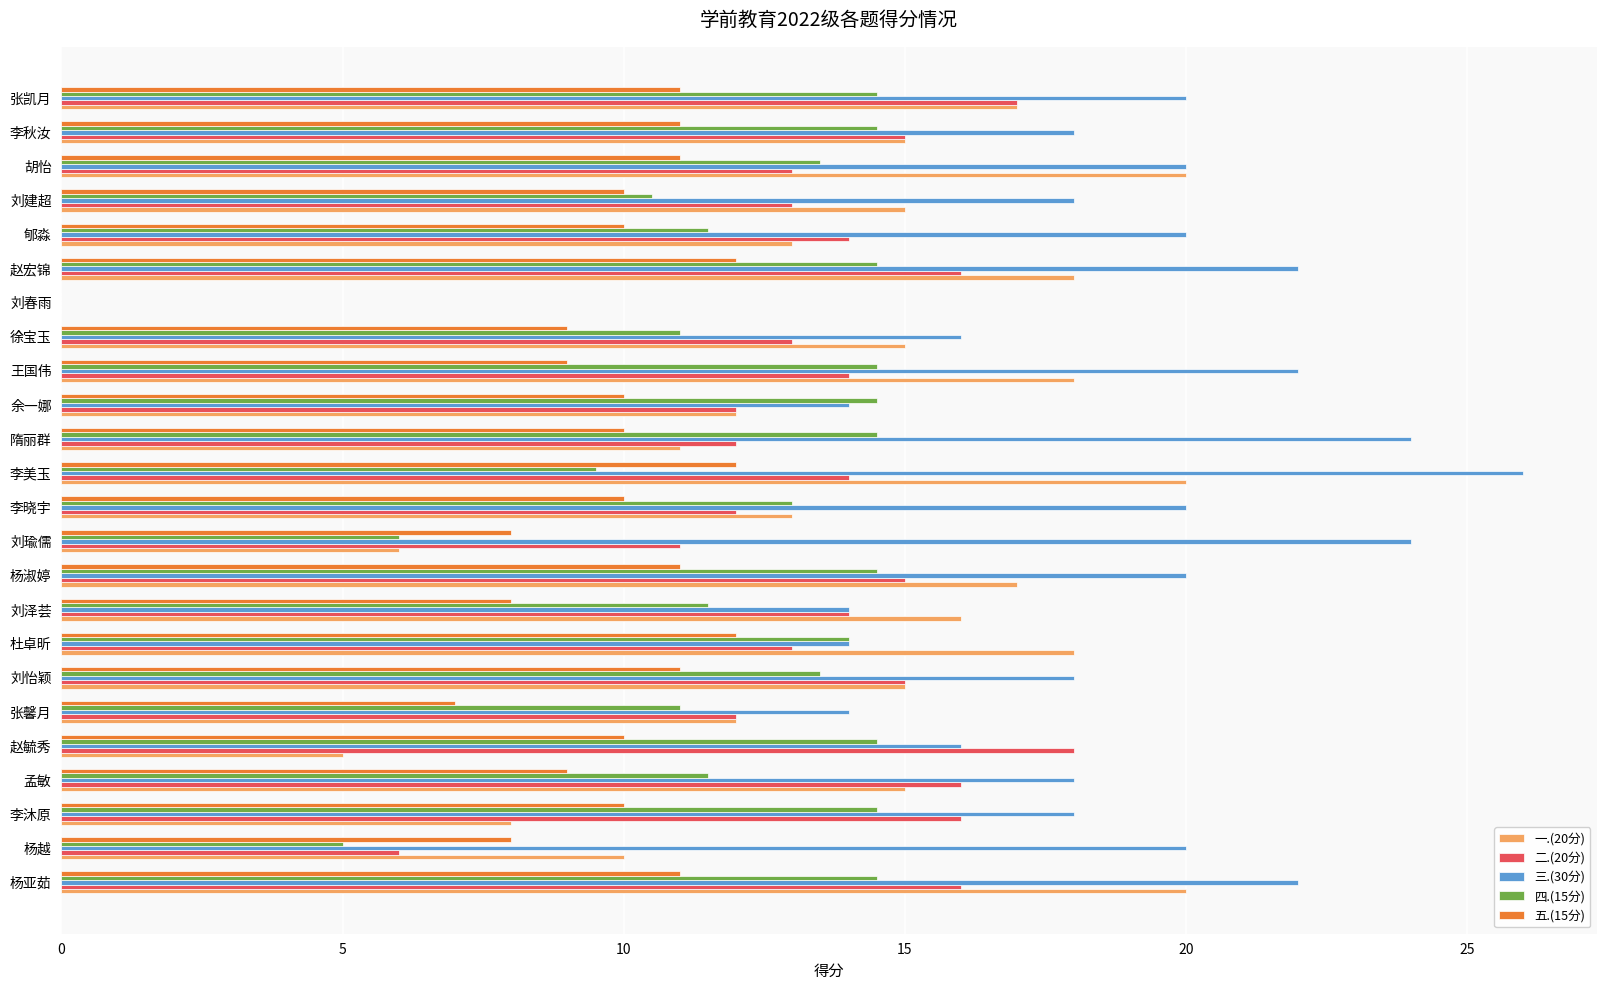

What is the sum of the 一.(20分) values at 刘瑜儒 and 李晓宇?

19.0